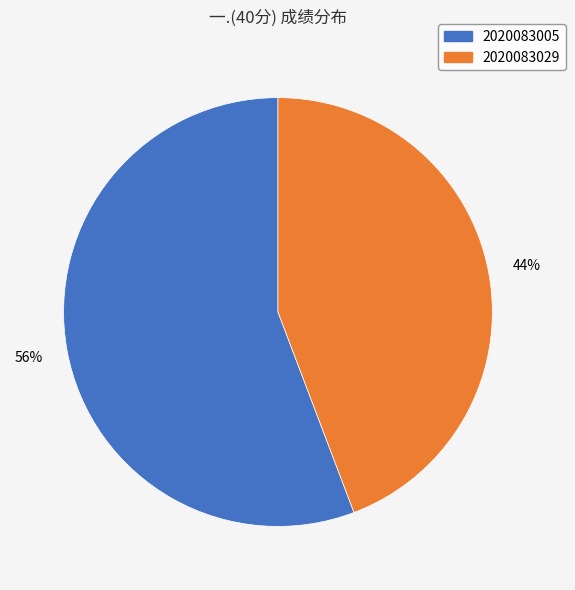

To the nearest percent, what is the difference between the largest and smallest slice percentages?

12%